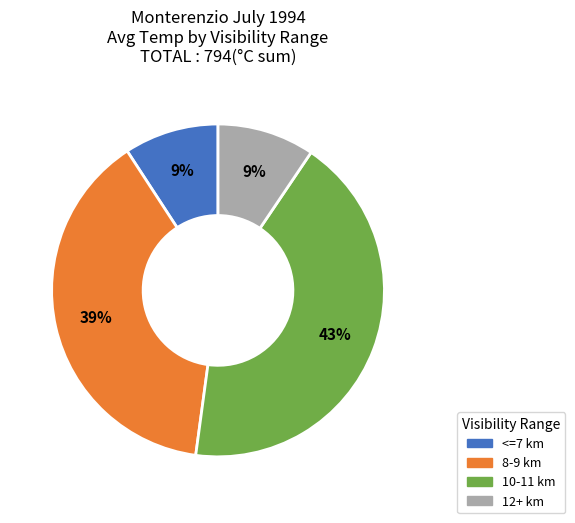

Is there a majority slice in this chart?

No